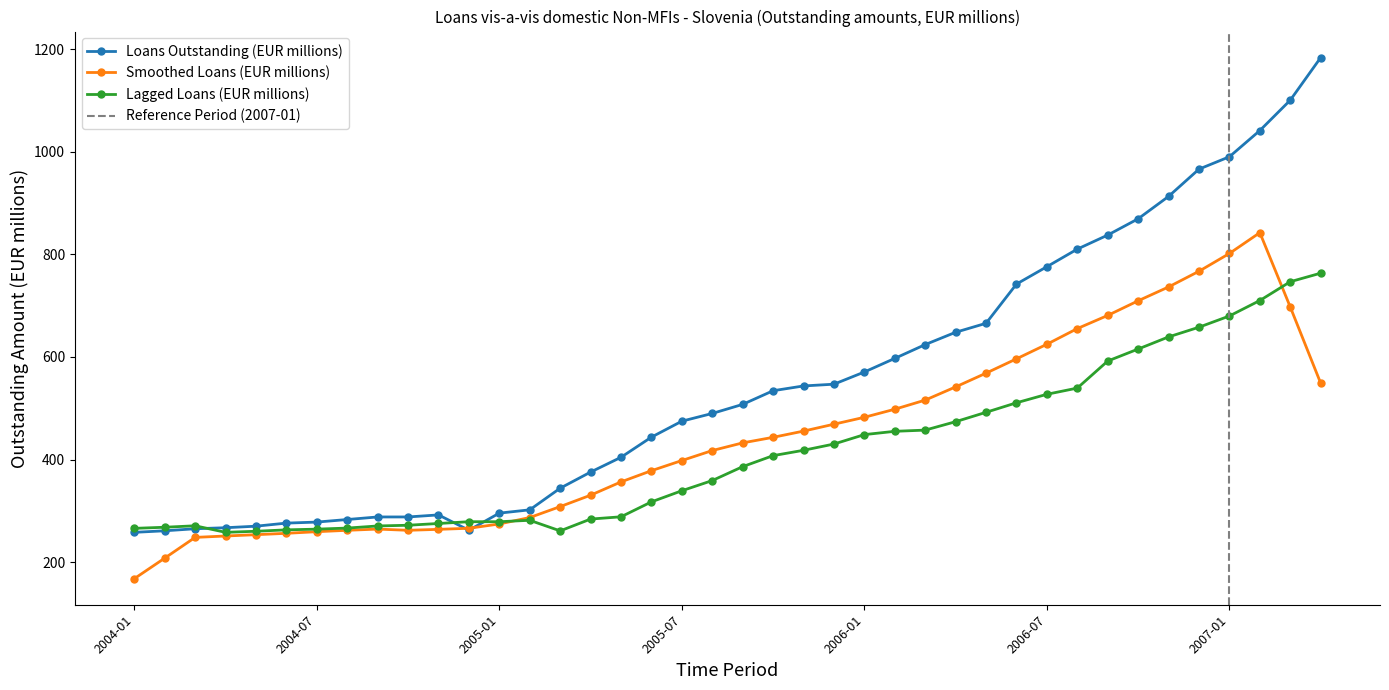

The value at 2005-11 is 543.5. True or false?

True